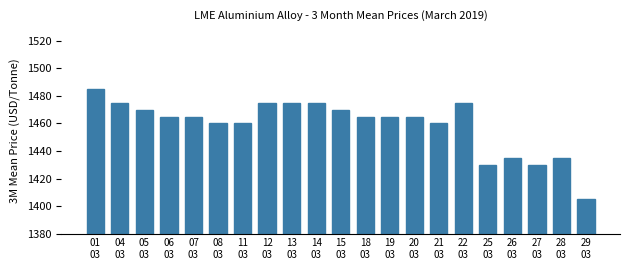

What is the smallest value displayed?

1405